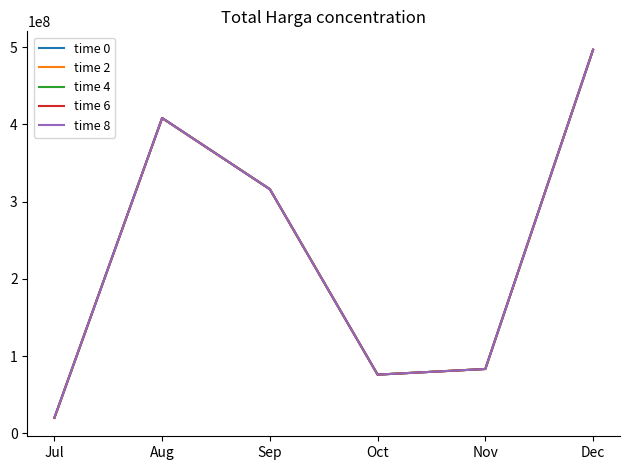

Does the chart display data point markers on the line(s)?

No